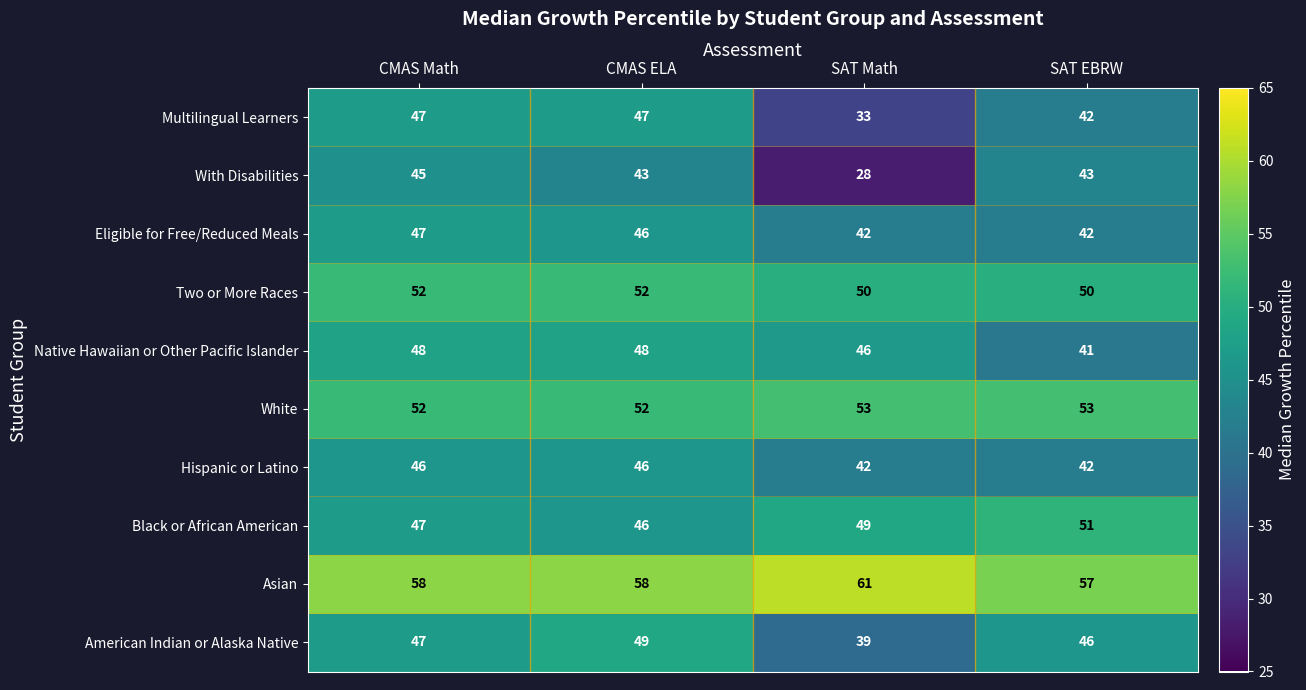

Read the Black or African American value at SAT EBRW.

51